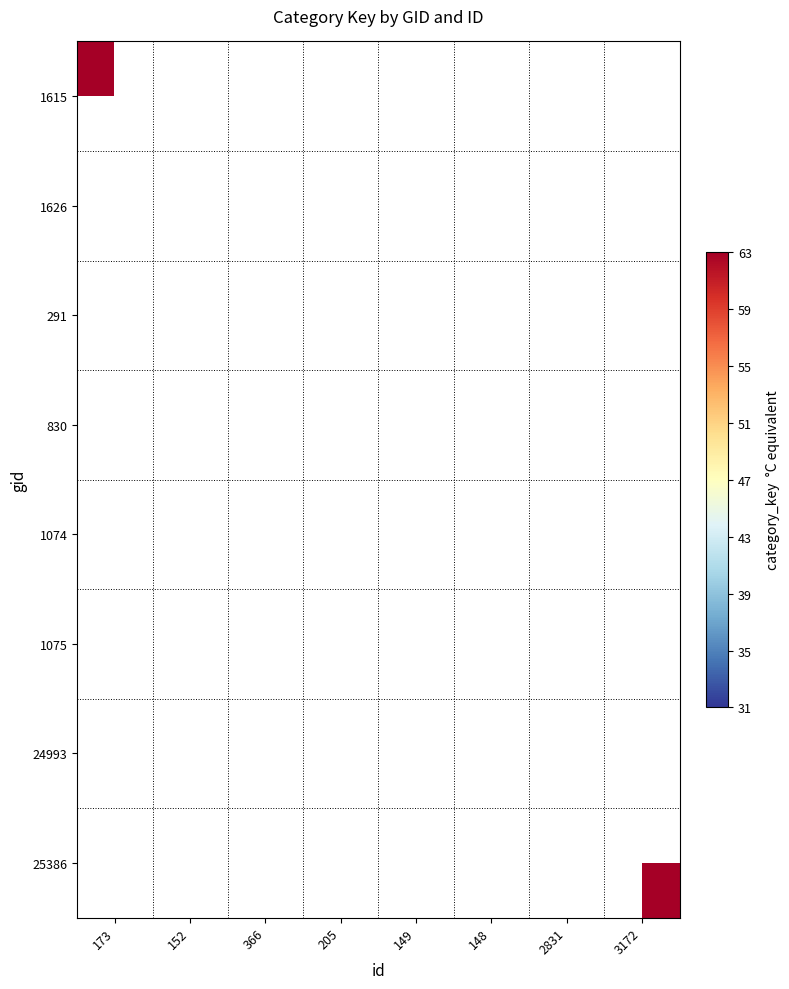

At which label is 1615 closest to 63?

173